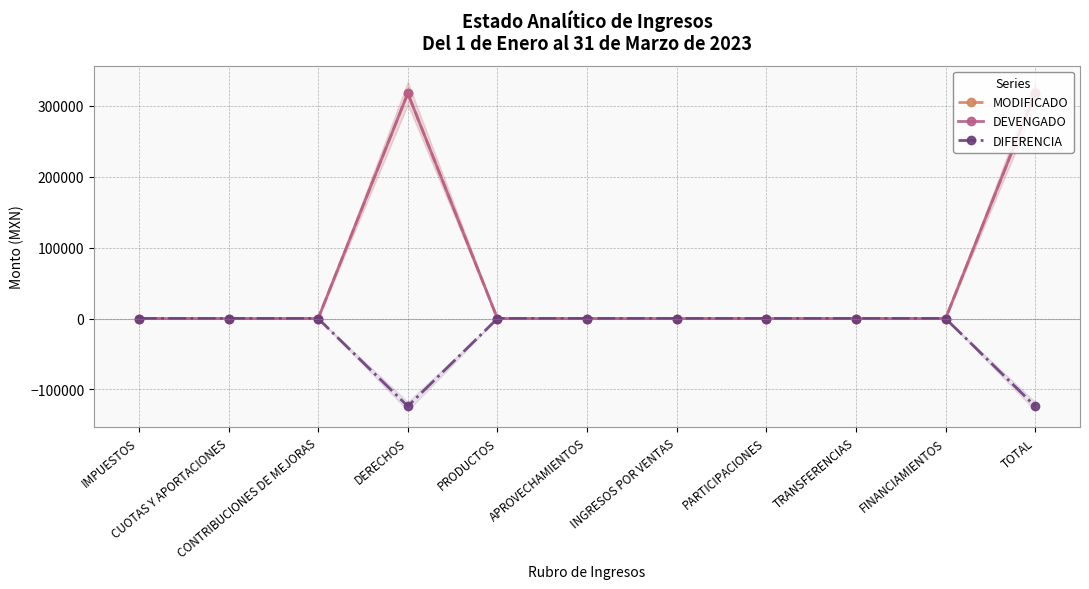

What is the label of the 3rd point from the right?

TRANSFERENCIAS